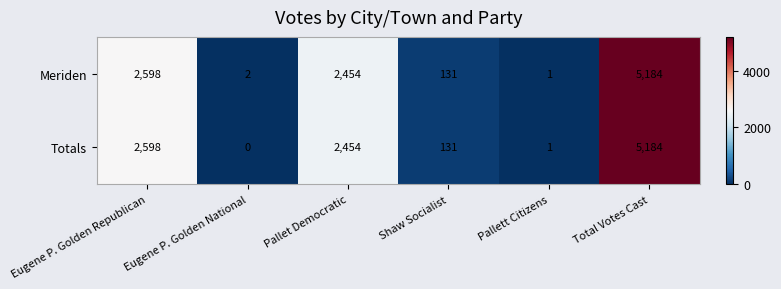

Count the number of categories in the chart.

6